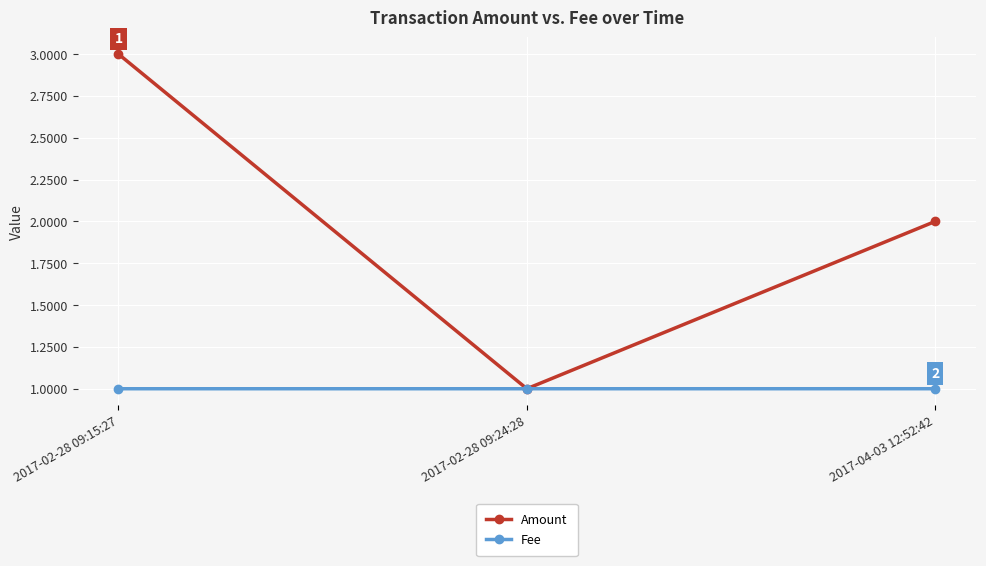

Reading left to right, transcribe all the data shown in this chart.

Amount: 3.0	1.0	2.0
Fee: 1.0	1.0	1.0